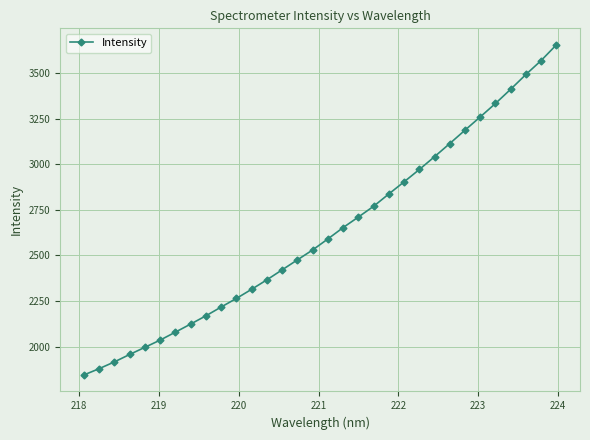

What is the difference between the second highest and minimum values?

1723.4